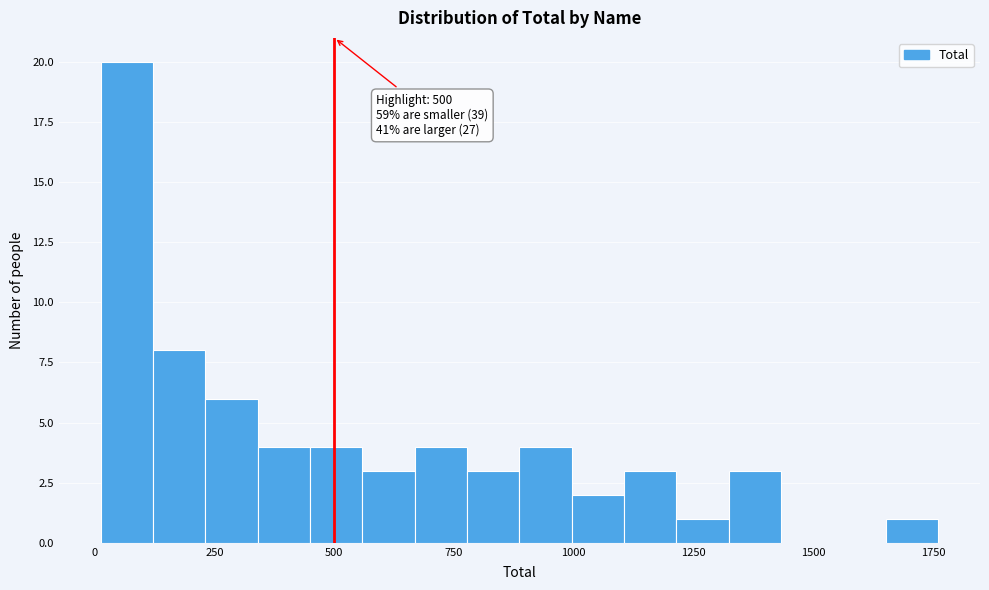

Read against the x-axis, roughly where is the centre of the tallest bar?

50